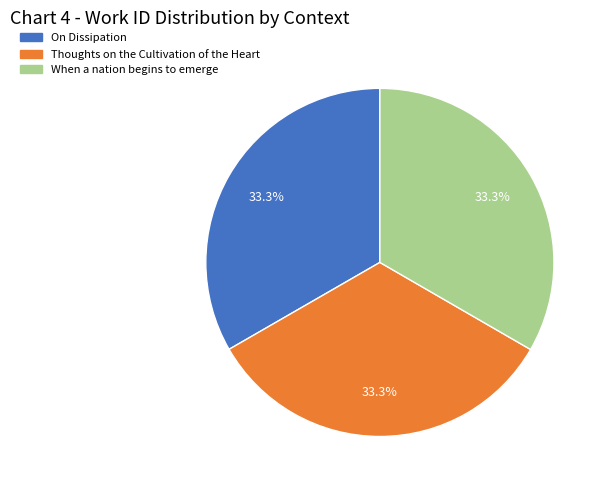

Is it true that On Dissipation is 33% of the pie?

True